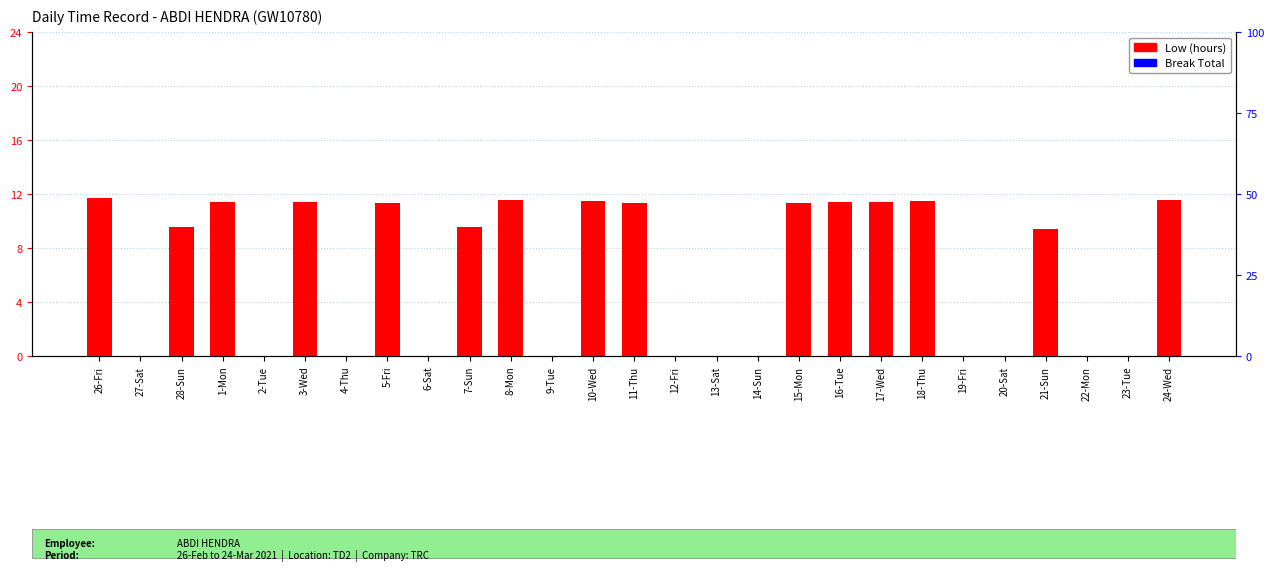

The value of Low (hours) at 14-Sun is 3.8. True or false?

False